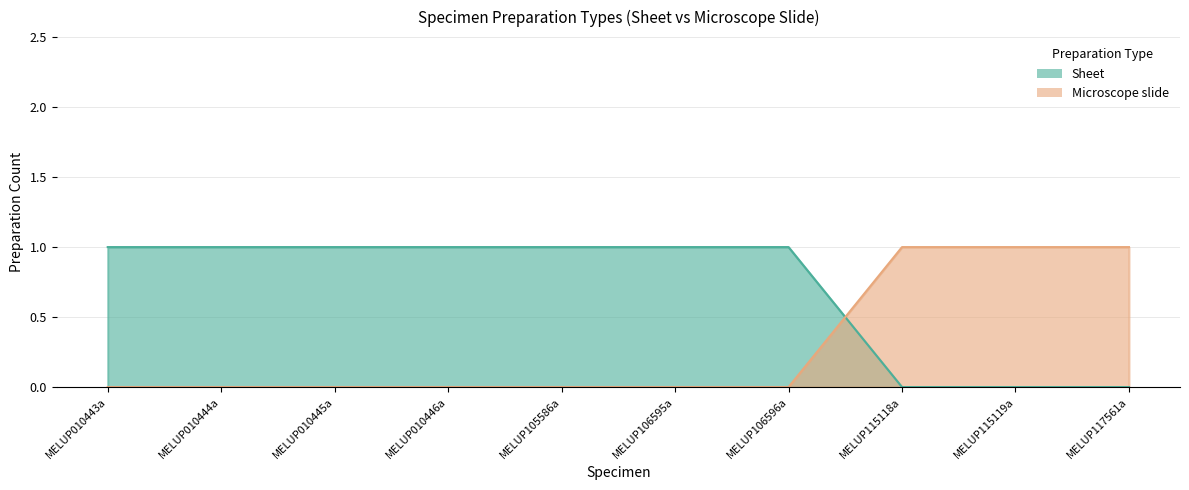

Reading left to right, extract all data points from this chart.

Sheet: 0	0	0	0	0	0	0	1	1	1
Microscope slide: 1	1	1	1	1	1	1	0	0	0